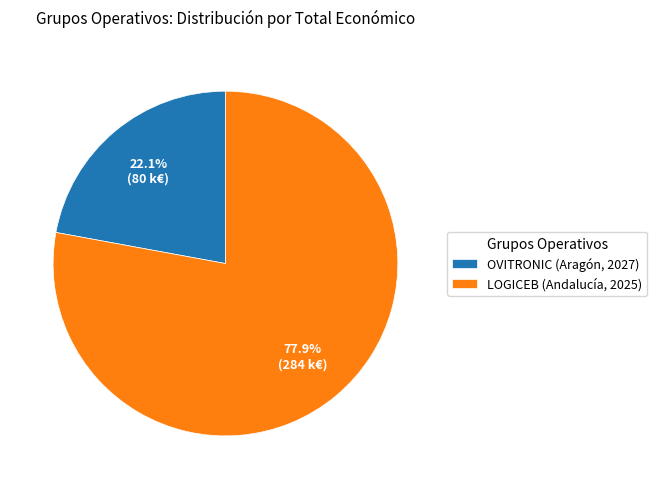

Rank the categories by value from lowest to highest.

OVITRONIC (Aragón, 2027), LOGICEB (Andalucía, 2025)